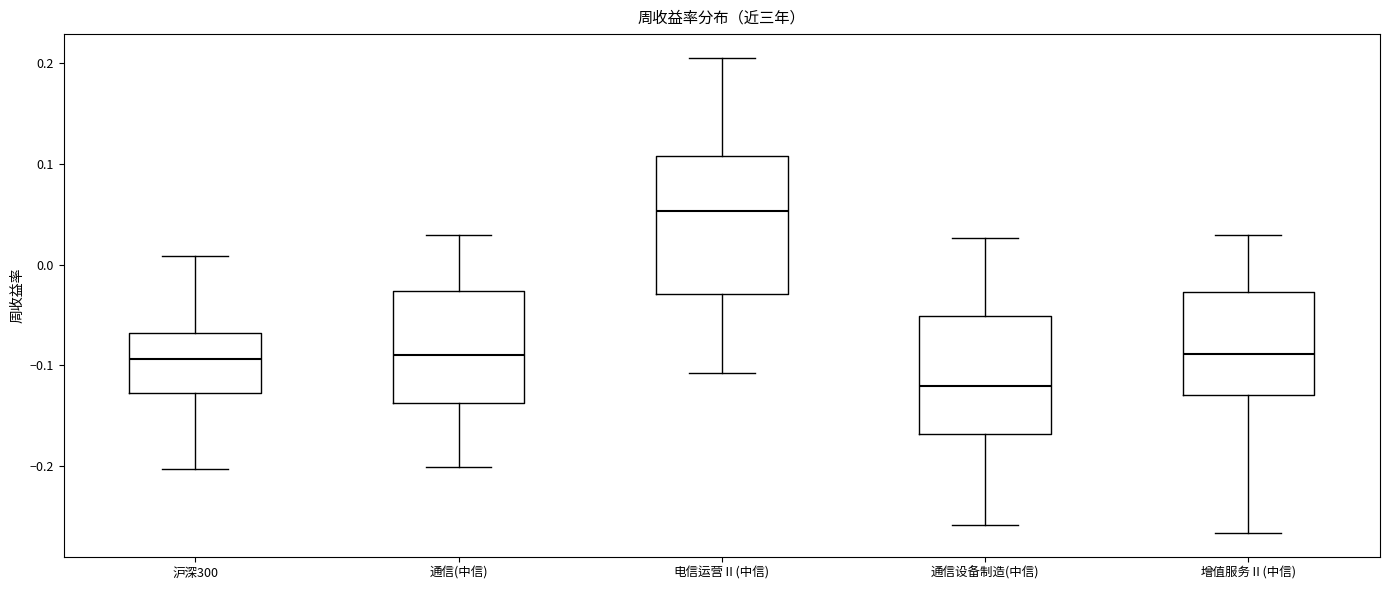

Comparing the boxes themselves (not the whiskers), which one is the tallest?

电信运营Ⅱ(中信)